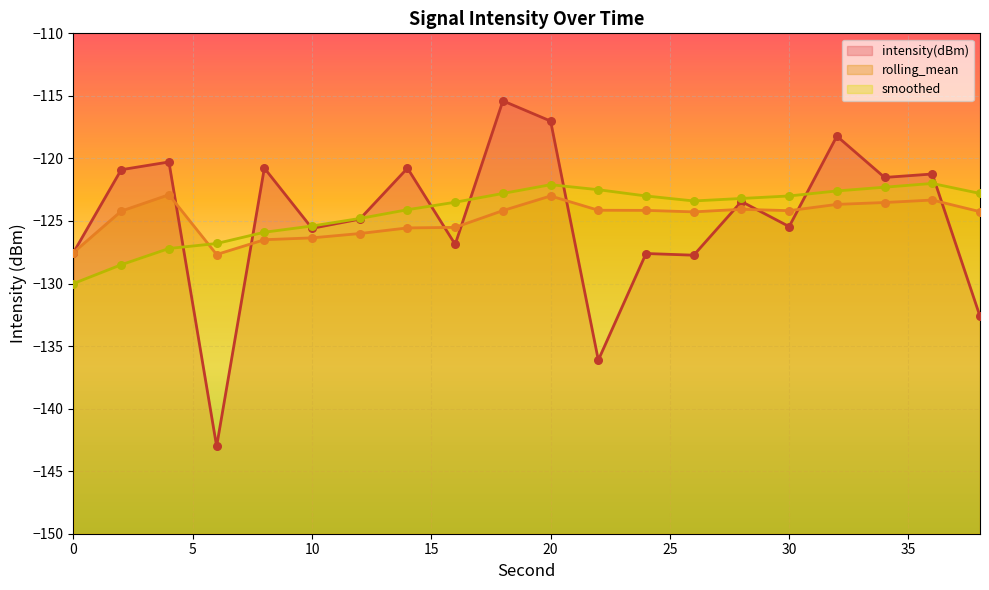

At which category is the sum across all series the highest?

20